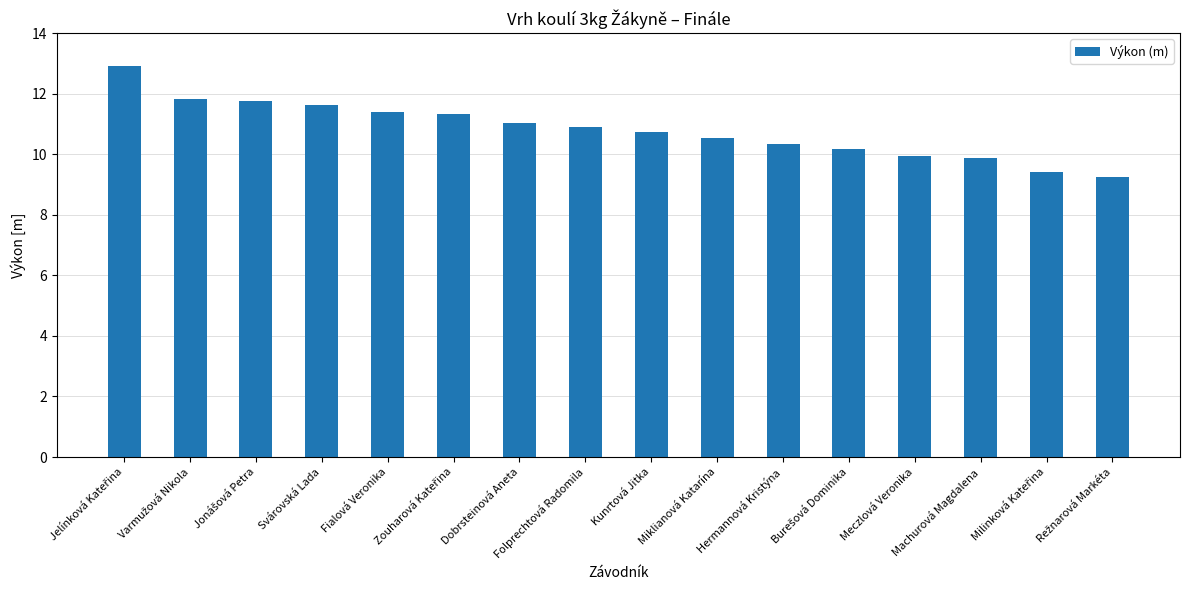

What is the value of the 10th bar from the left?

10.5